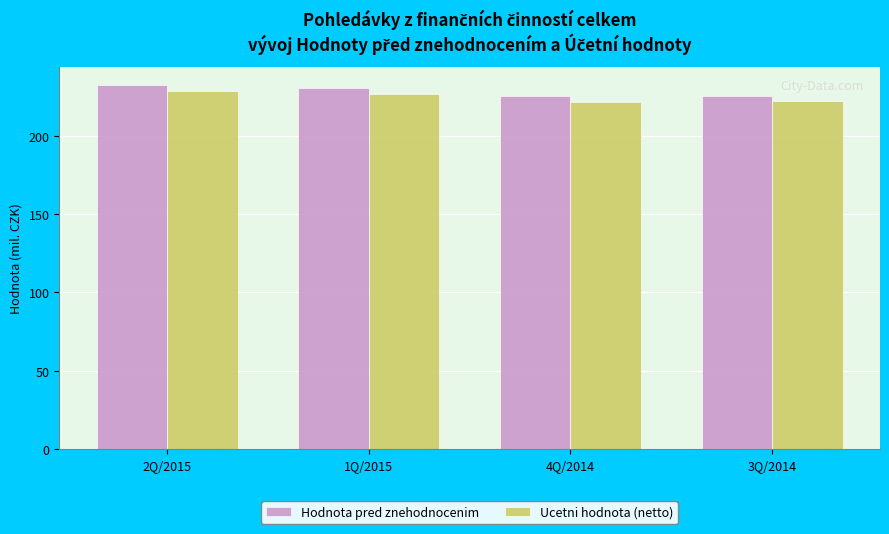

Is it true that Ucetni hodnota (netto) equals 151.7 at 2Q/2015?

False